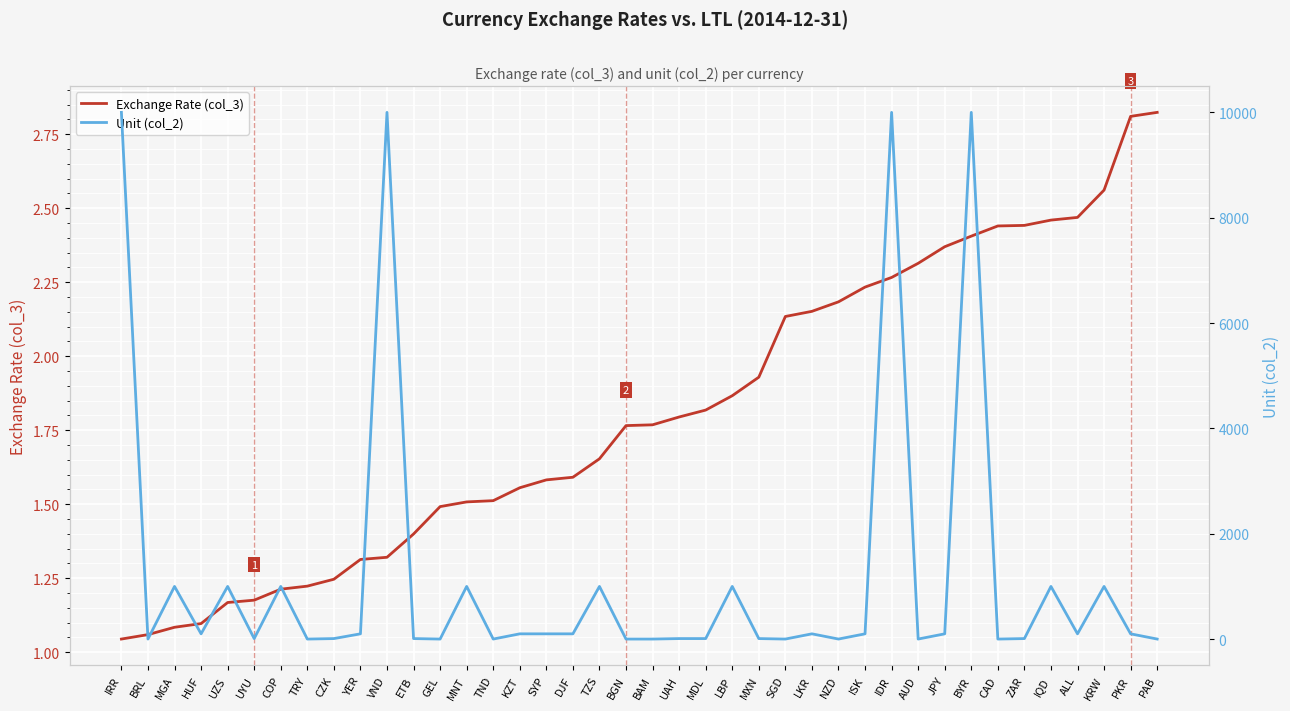

At which category does Unit (col_2) reach its first local valley?

BRL